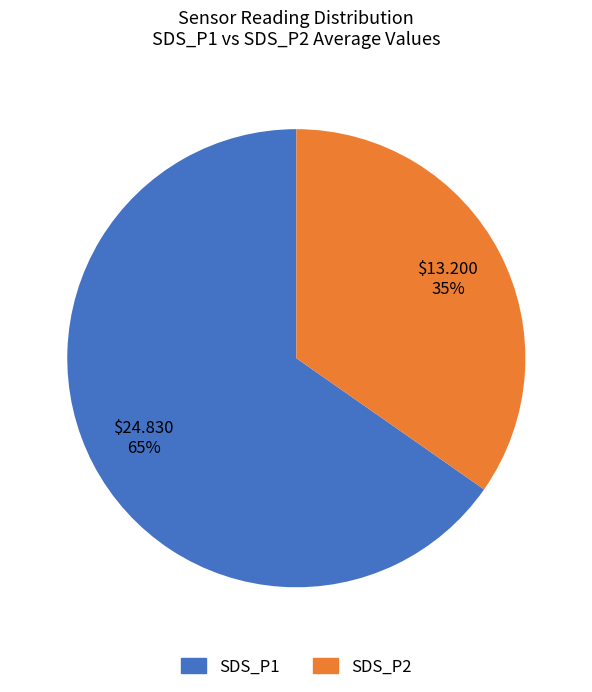

Is there a majority slice in this chart?

Yes